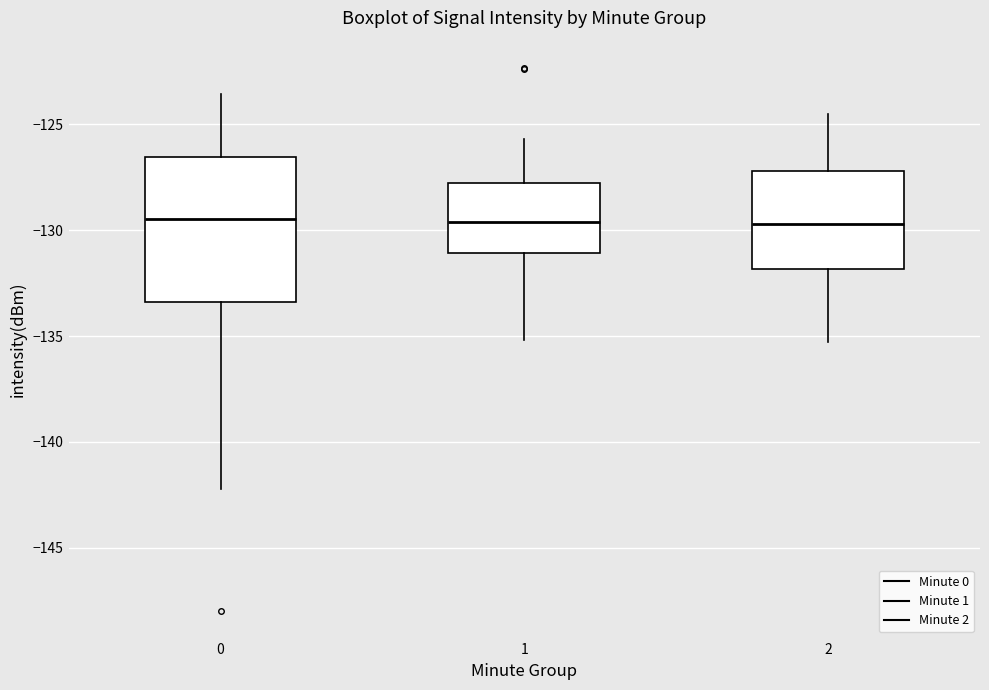

Reading left to right, read every box against the y-axis: the position of its median line, the range the box covers, and the ends of its whiskers. The values are not printed on the chart, so give them approximately, as read against the axis.

0: median -129.5, box -133.5 to -126.5, whiskers -142.0 to -123.5
1: median -129.5, box -131.0 to -127.5, whiskers -135.0 to -125.5
2: median -129.5, box -132.0 to -127.0, whiskers -135.5 to -124.5